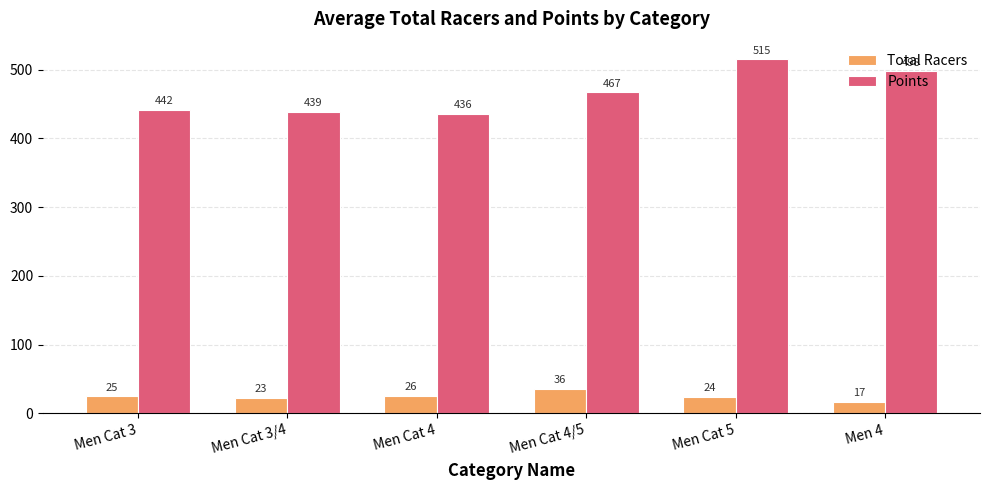

Reading left to right, extract all data points from this chart.

Total Racers: 25	23	26	36	24	17
Points: 442	439	436	467	515	498